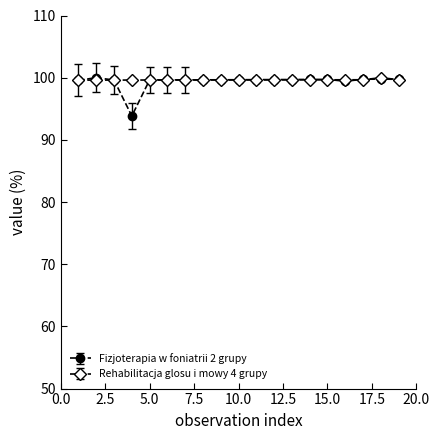

Which series has the widest spread of values?

Fizjoterapia w foniatrii 2 grupy